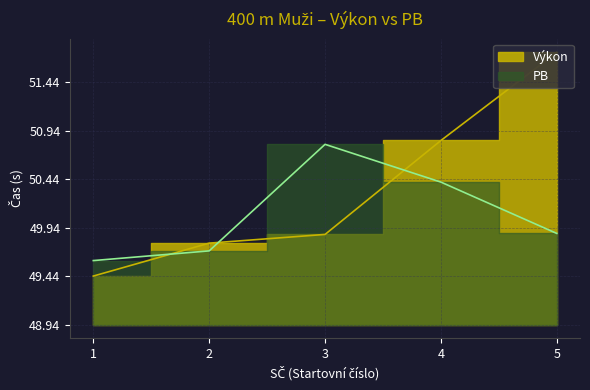

True or false: Výkon has a value of 0.2 at 2.

False